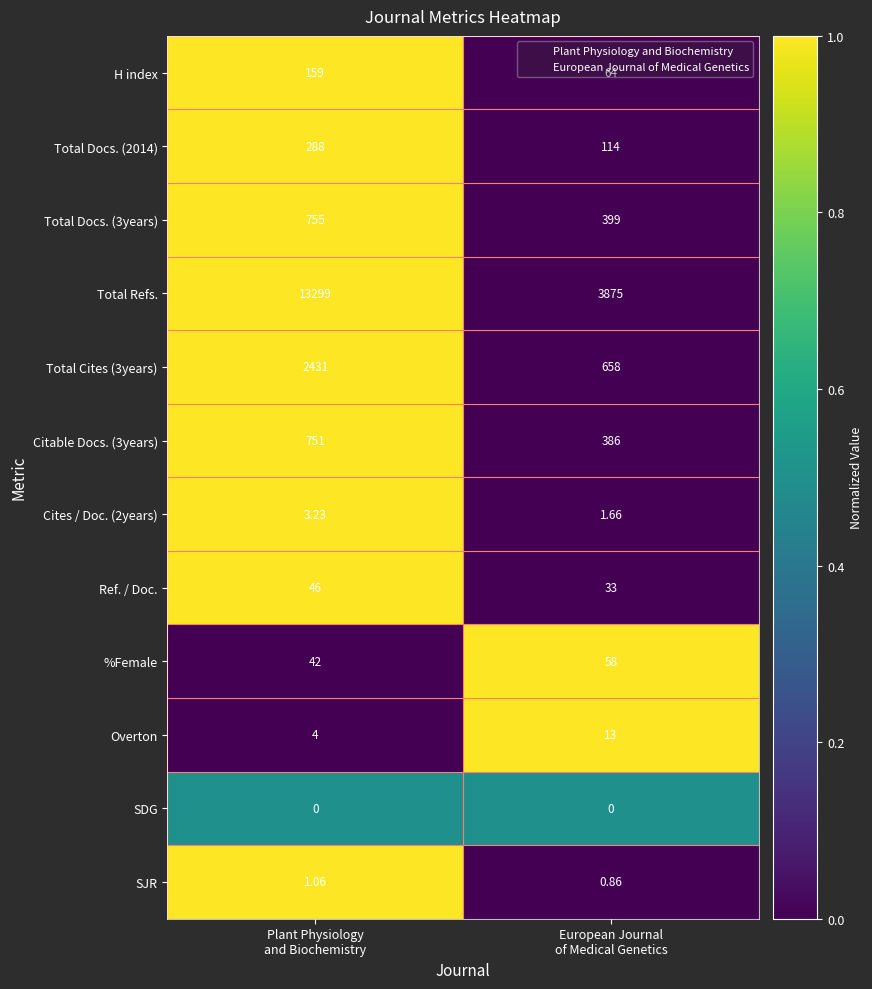

Which category has the highest value across all series?

Plant Physiology
and Biochemistry